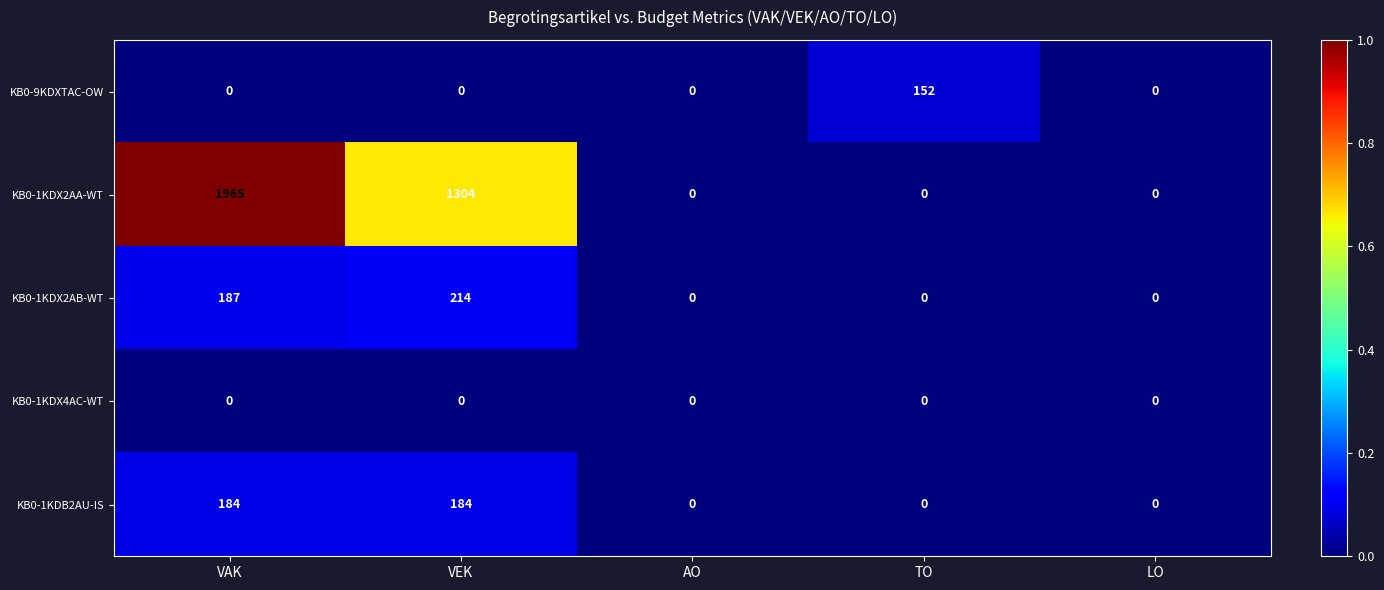

Which series has the widest spread of values?

KB0-1KDX2AA-WT